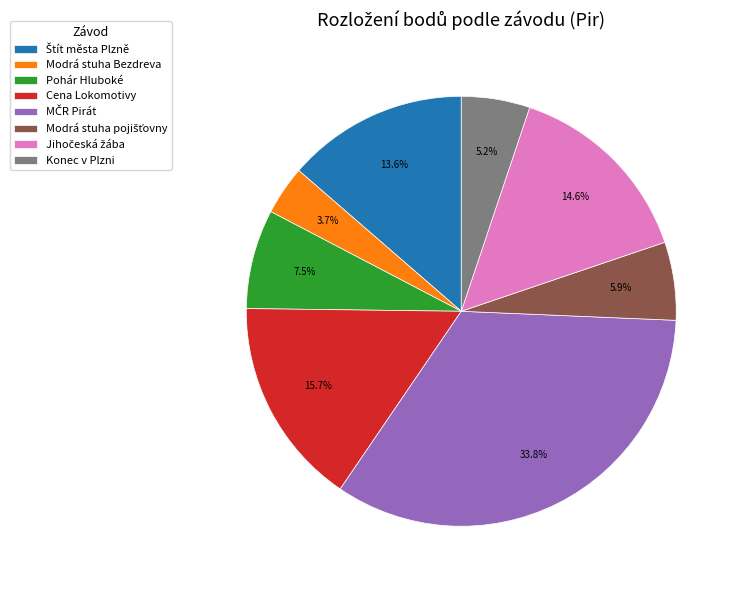

Approximately how many times larger is the value at Konec v Plzni compared to Modrá stuha Bezdreva?

1.4